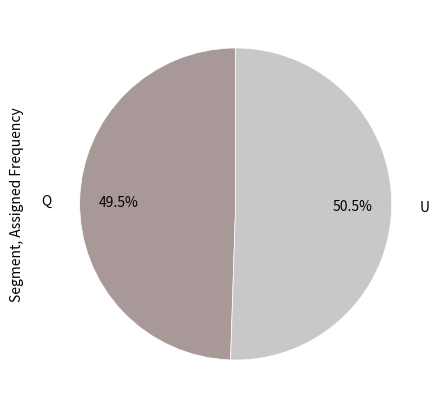

Which slice is the smallest?

Q